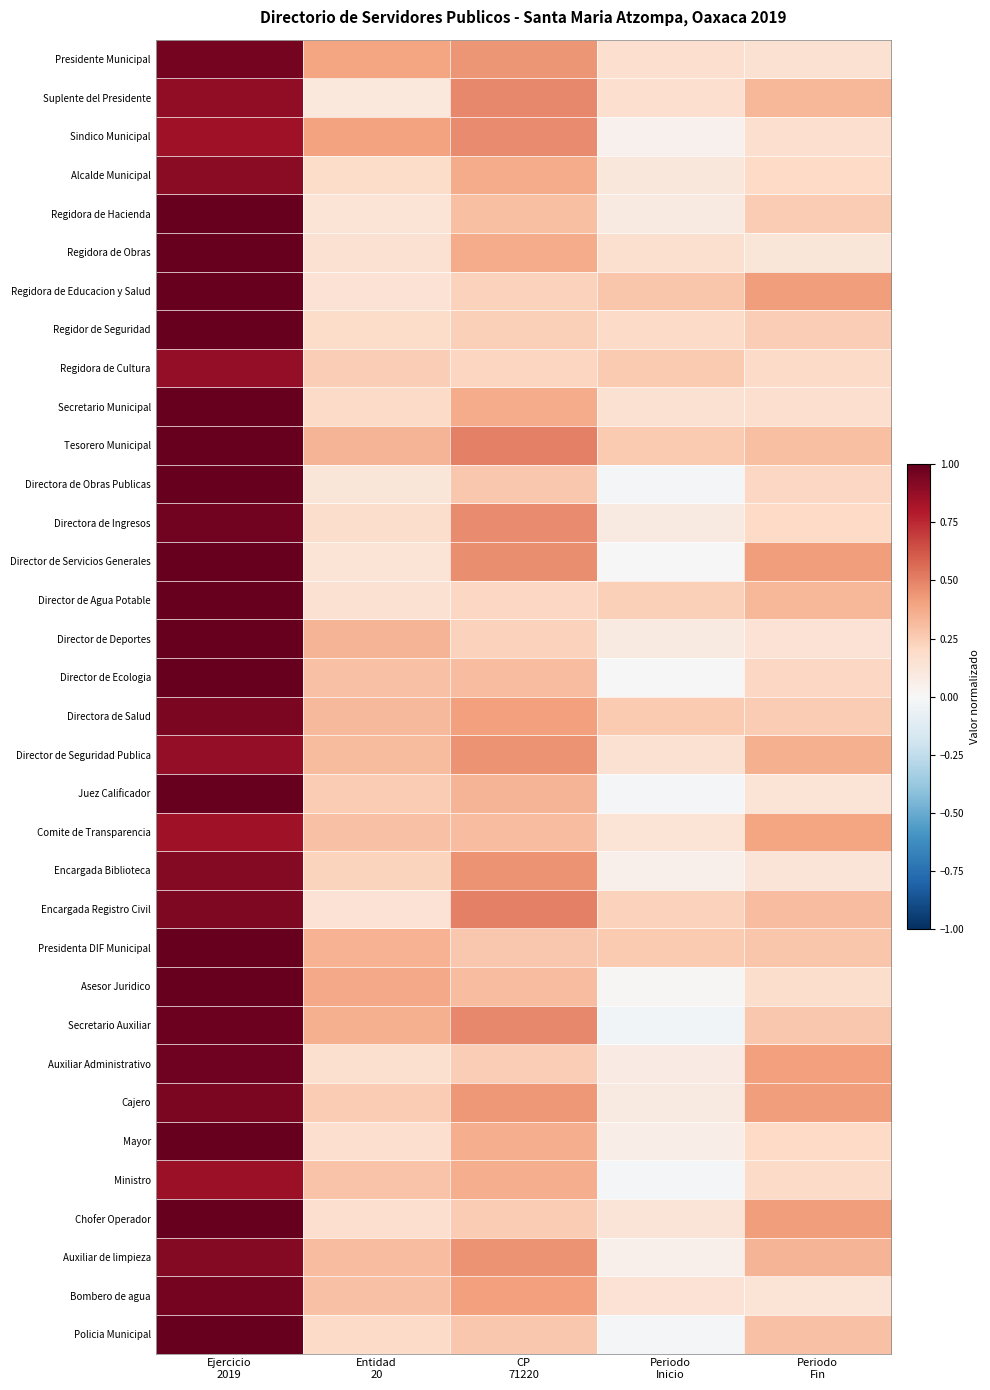

At how many categories does at least one series exceed 0?

5